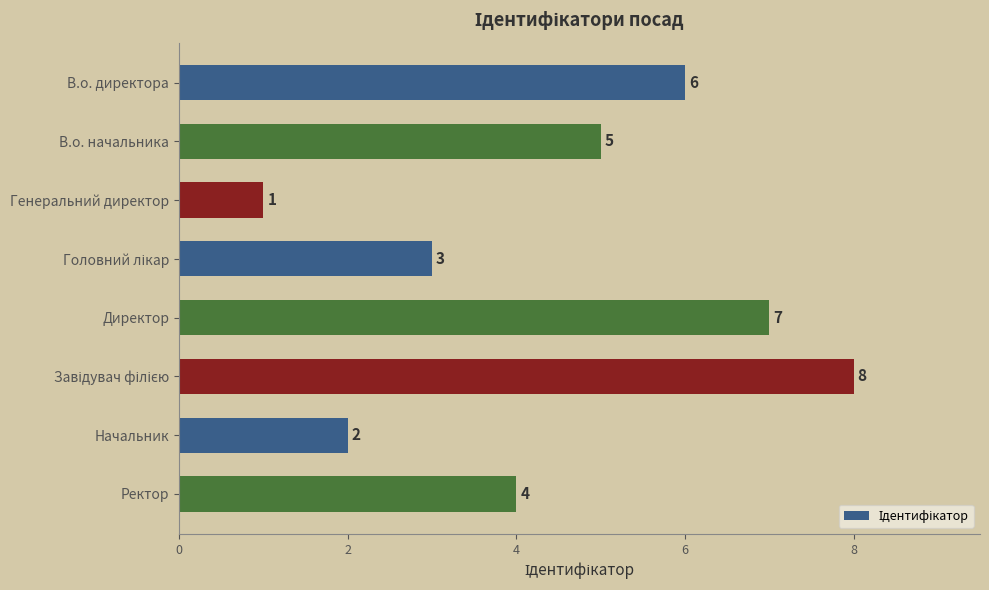

Between Директор and Генеральний директор, which is larger?

Директор